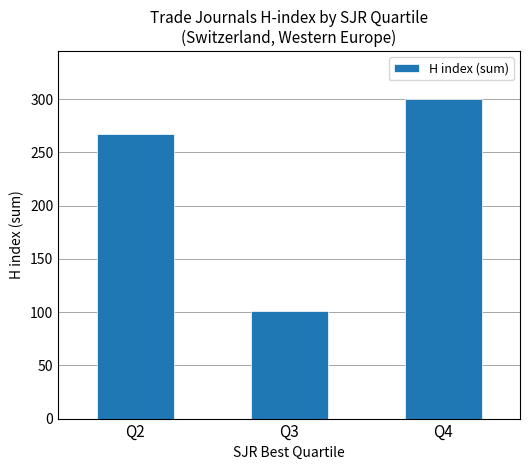

What is the difference between the second highest and minimum values?

166